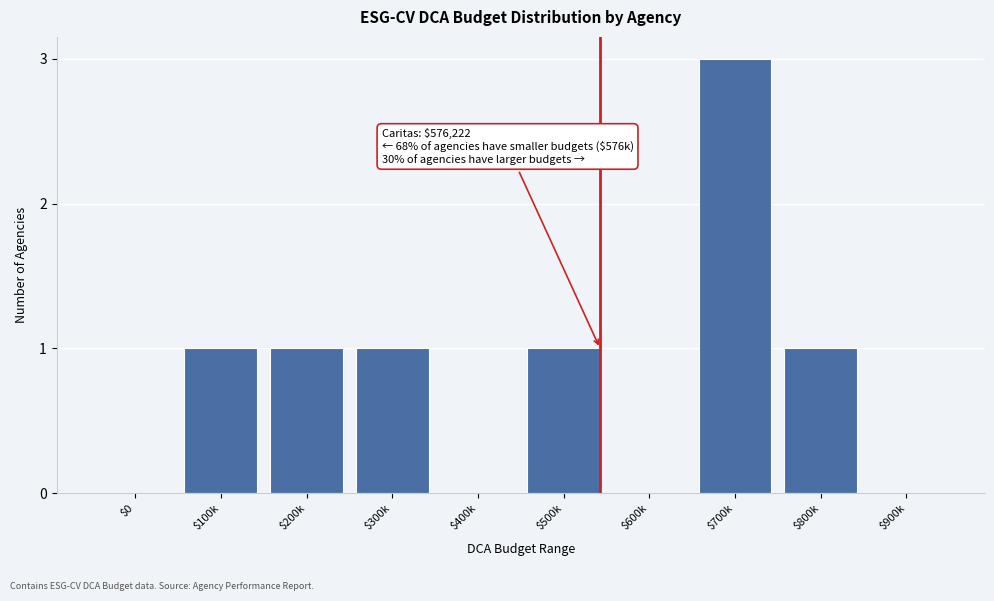

What is the greatest value displayed?

3